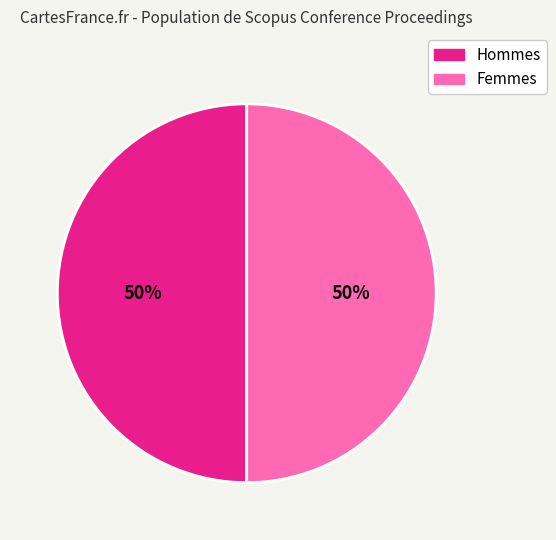

To the nearest percent, what is the average slice percentage?

50%